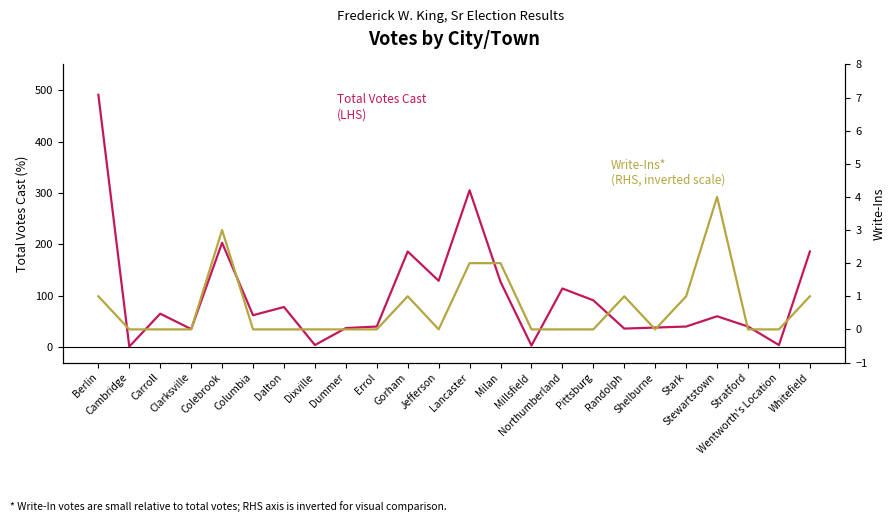

Is it true that Write-Ins equals -2 at Jefferson?

False